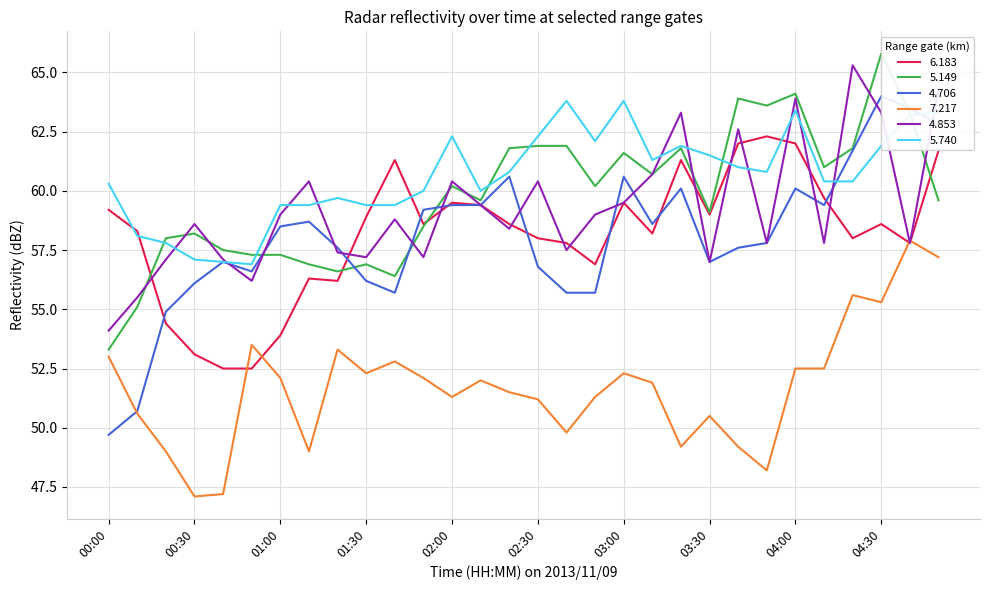

The 6.183 series shows 59.0 at 03:30. True or false?

True